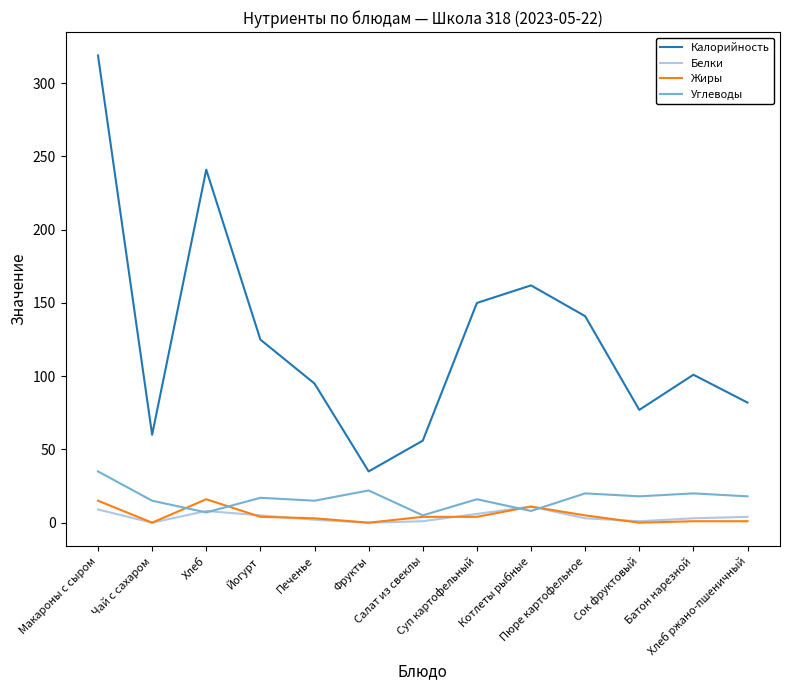

Rank the series by their maximum value, from highest to lowest.

Калорийность, Углеводы, Жиры, Белки